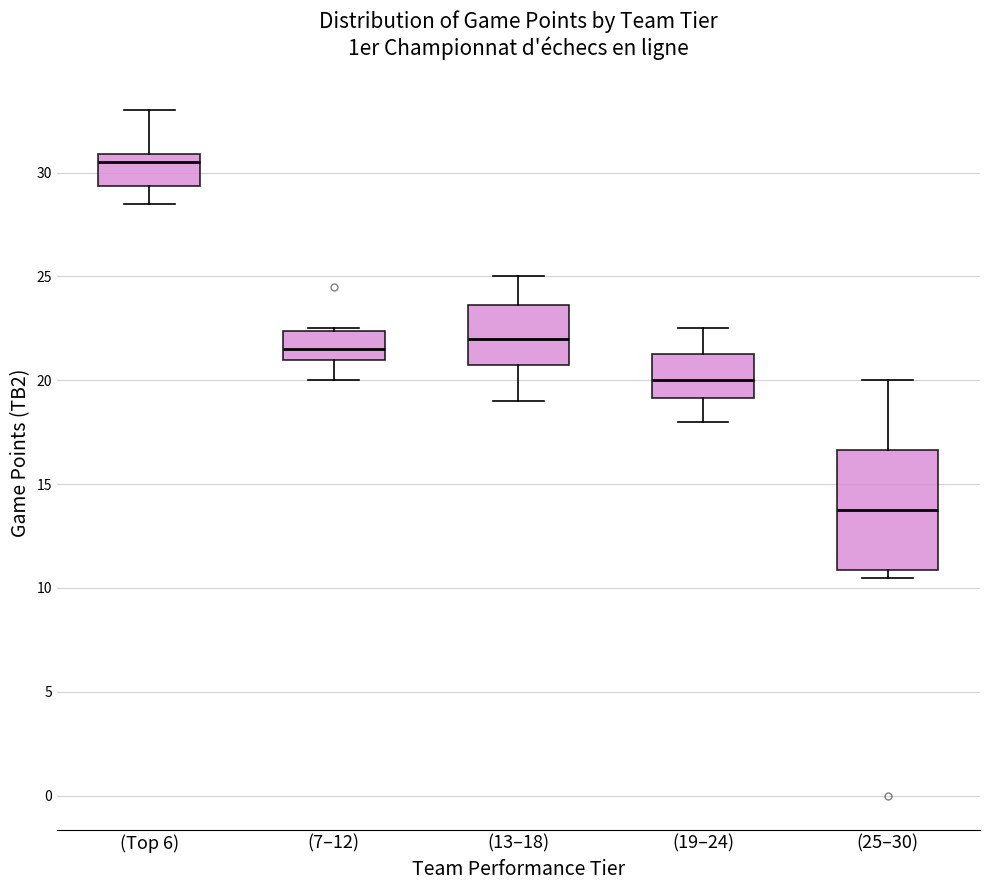

Which box has the lowest median line?

(25–30)